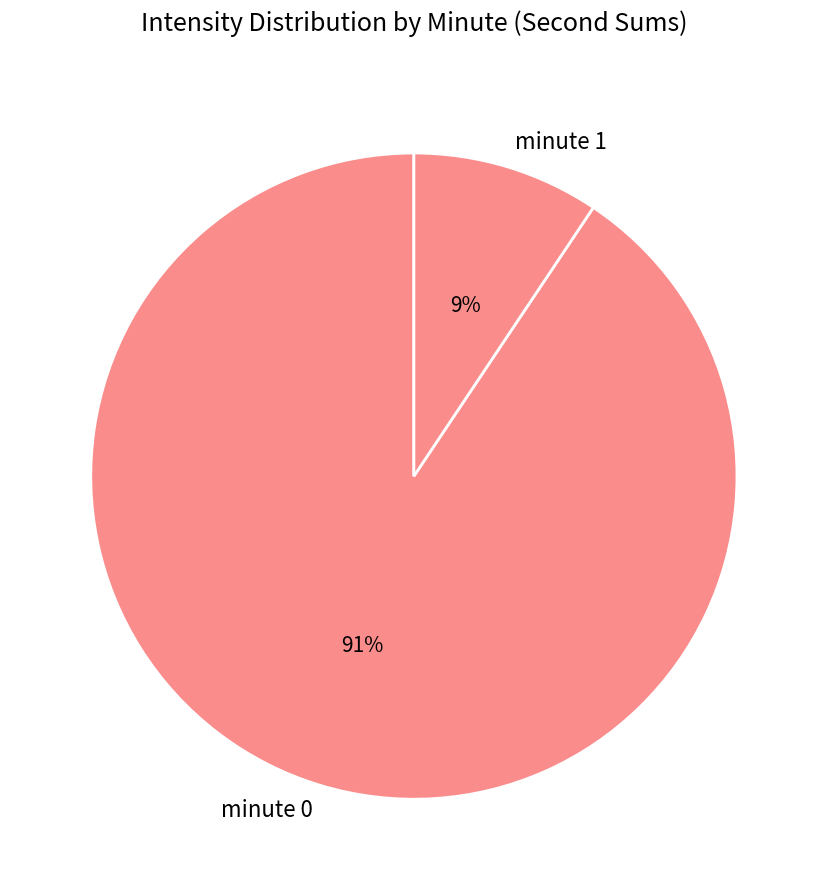

To the nearest percent, what is the combined percentage of minute 1 and minute 0?

100%